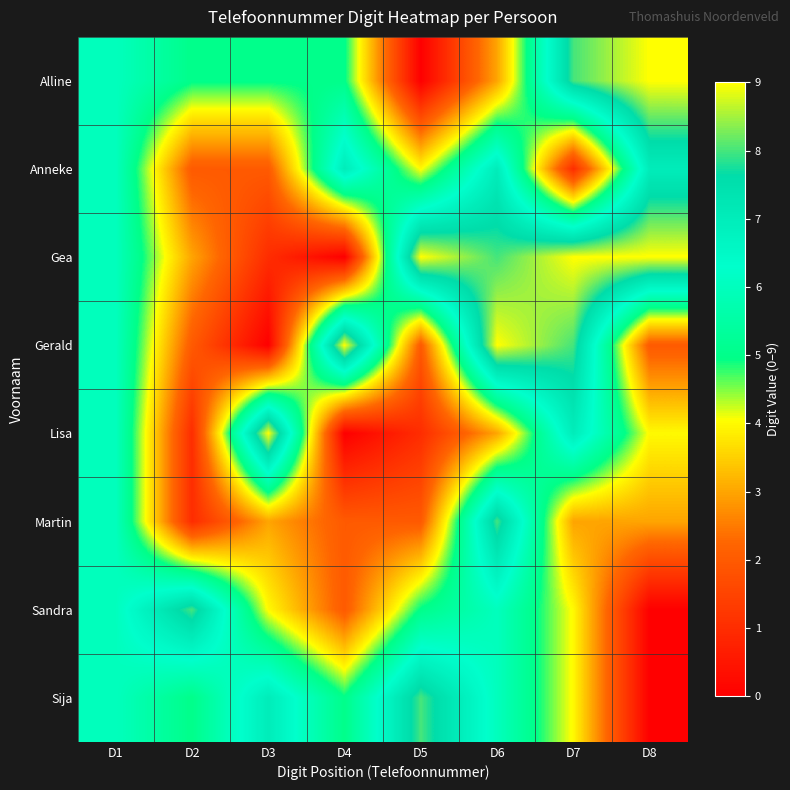

At how many categories does at least one series exceed 0?

8